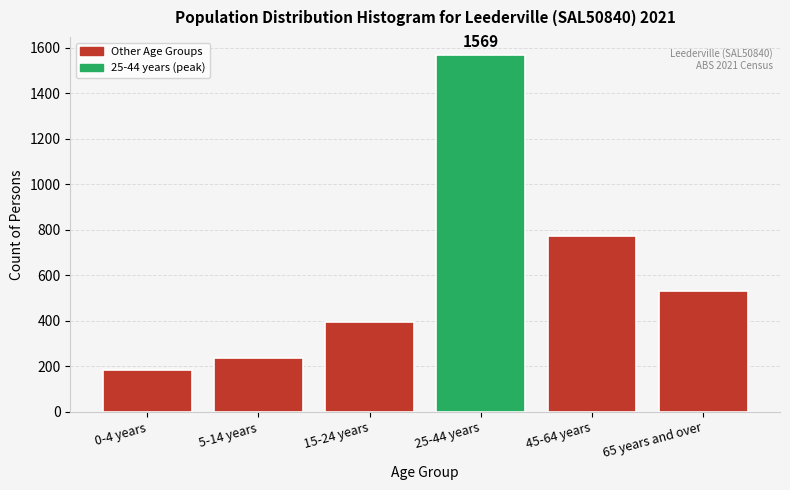

Reading left to right, transcribe all the data shown in this chart.

0-4 years=182	5-14 years=239	15-24 years=393	25-44 years=1569	45-64 years=771	65 years and over=532